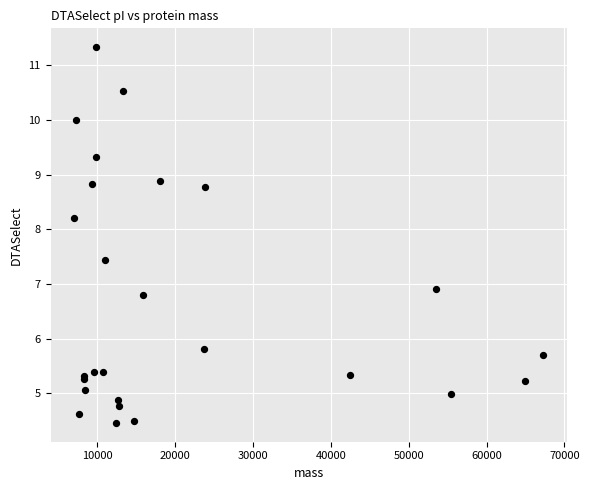

What Y value in the scatter plot is closest to 7?

6.9